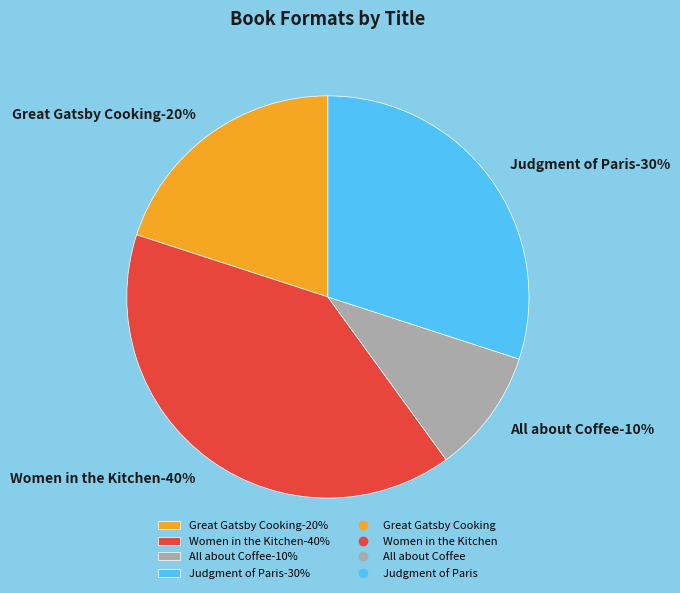

Is there any slice that represents more than half of the pie?

No